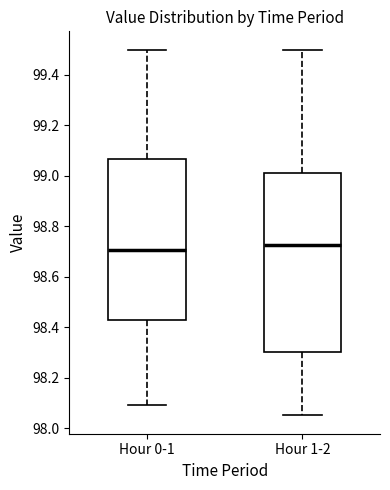

Where does the upper whisker of the box for Hour 1-2 end on the y-axis? The values are not printed on the chart, so give them approximately, as read against the axis.

99.50